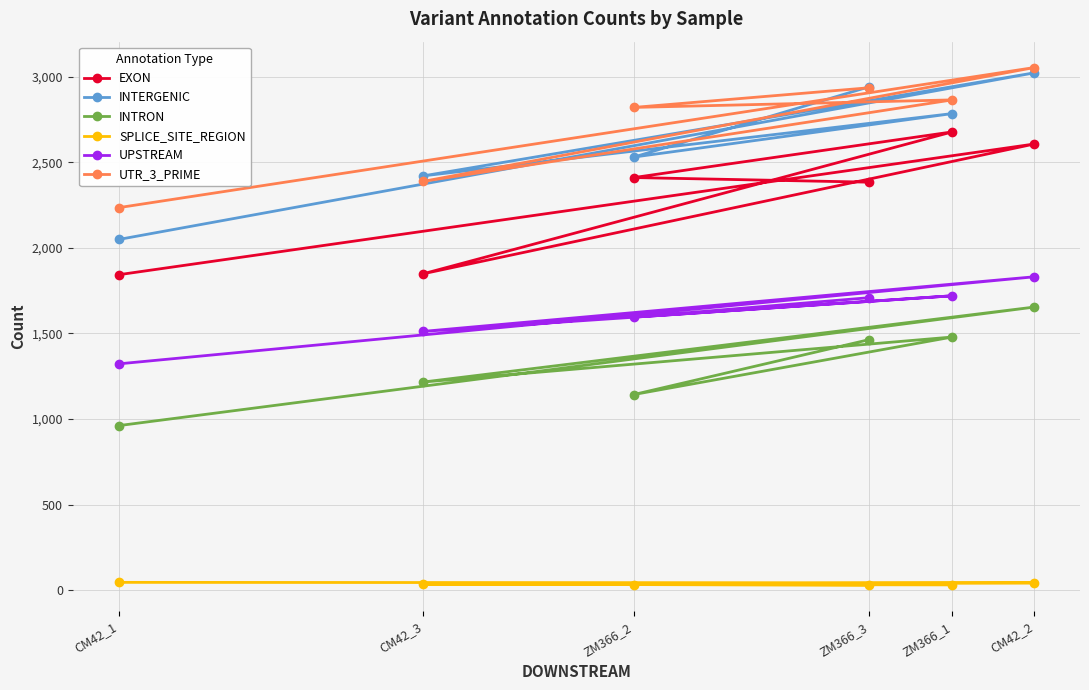

Which series changed the most between CM42_1 and CM42_3?

INTERGENIC